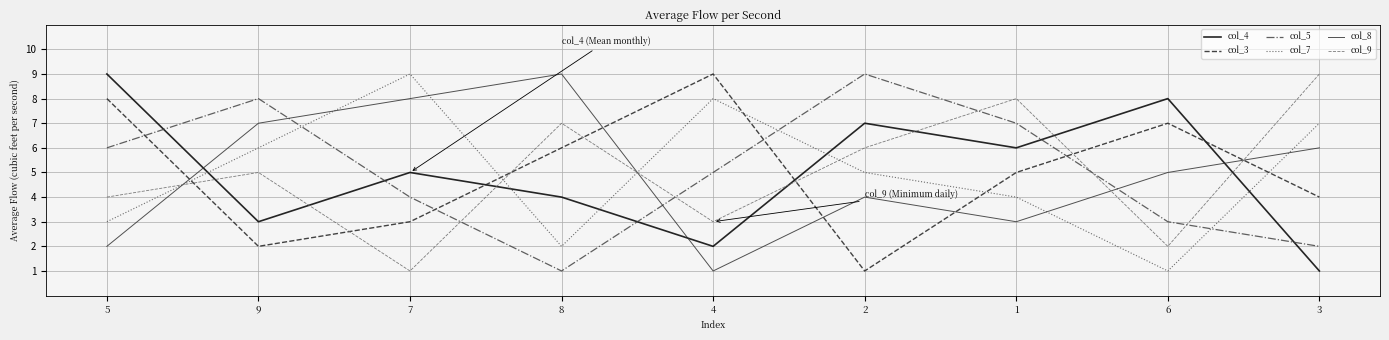

How many times do col_3 and col_9 cross each other?

7